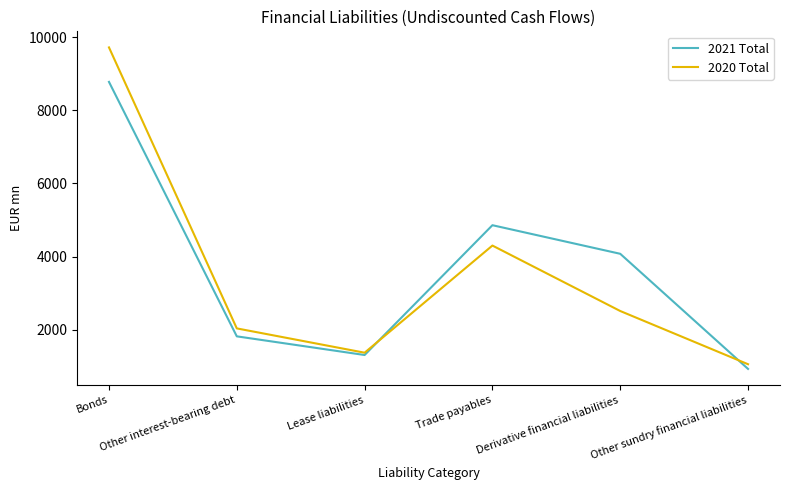

Between Trade payables and Other sundry financial liabilities, which series saw the biggest shift?

2021 Total